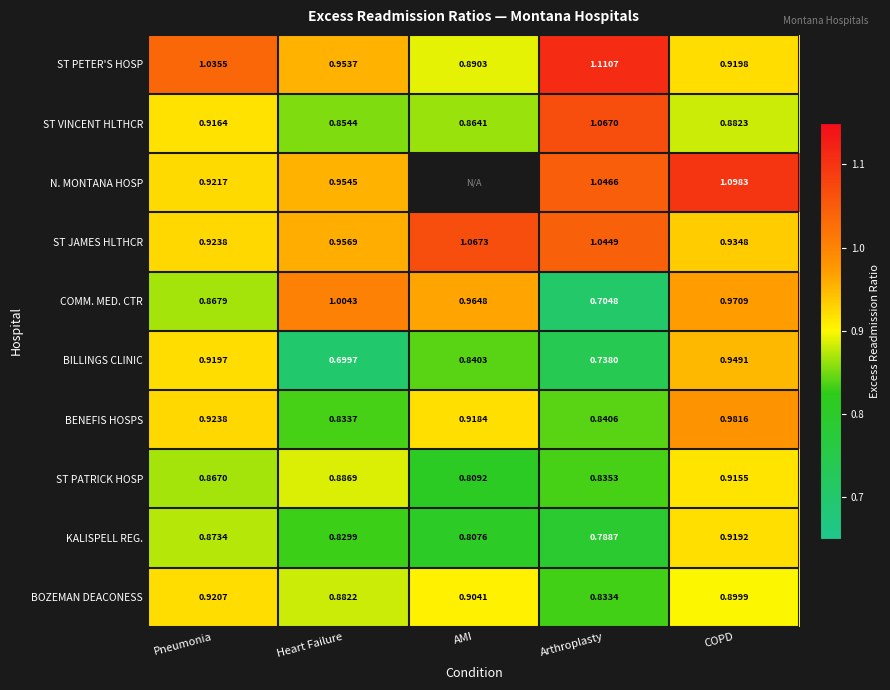

At which category does the chart reach its minimum across all series?

Heart Failure